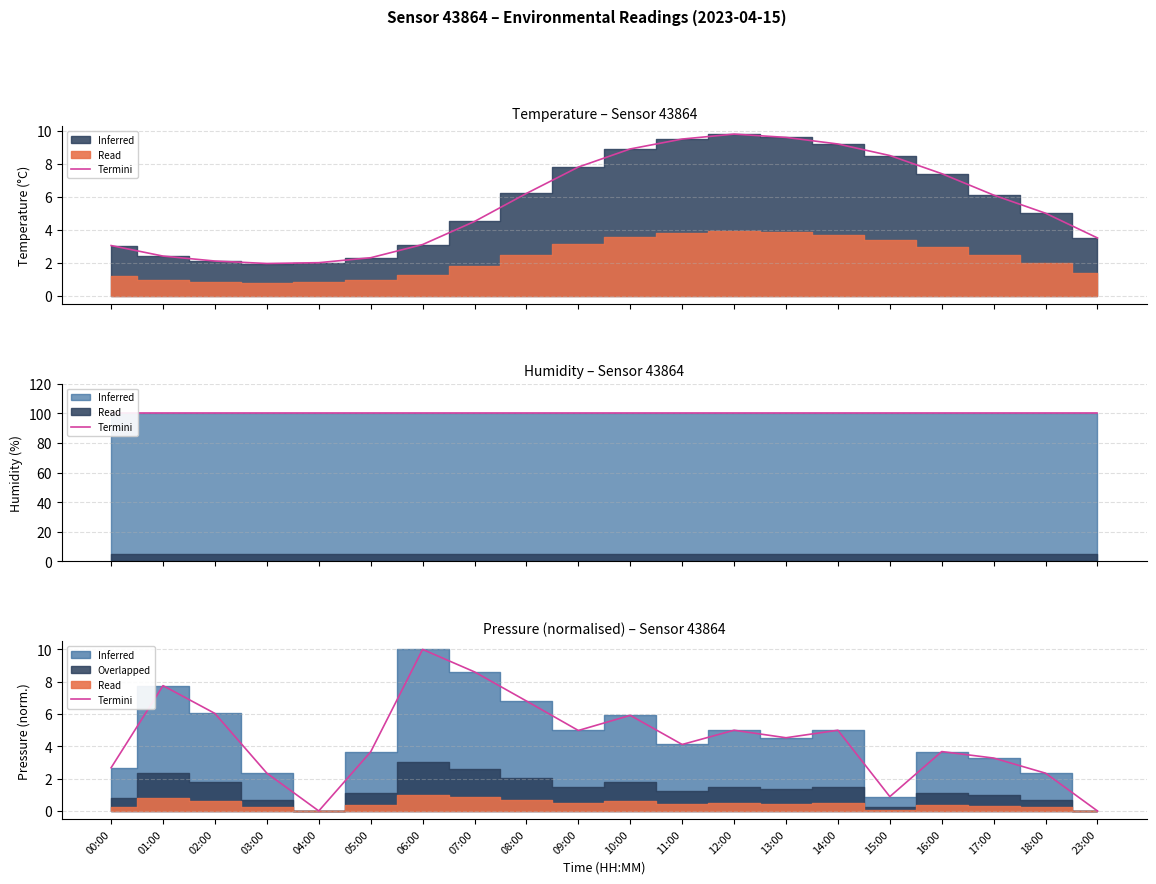

What is the sum of the humidity_termini values at 08:00 and 05:00?

200.0